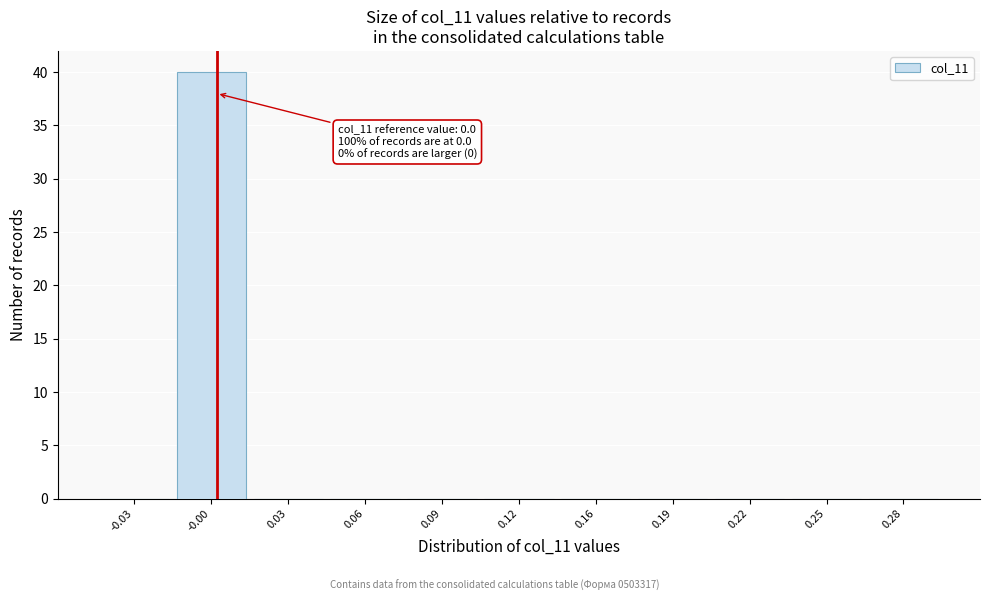

Reading left to right, list all the values displayed in this chart.

-0.03=0	-0.00=40	0.03=0	0.06=0	0.09=0	0.12=0	0.16=0	0.19=0	0.22=0	0.25=0	0.28=0